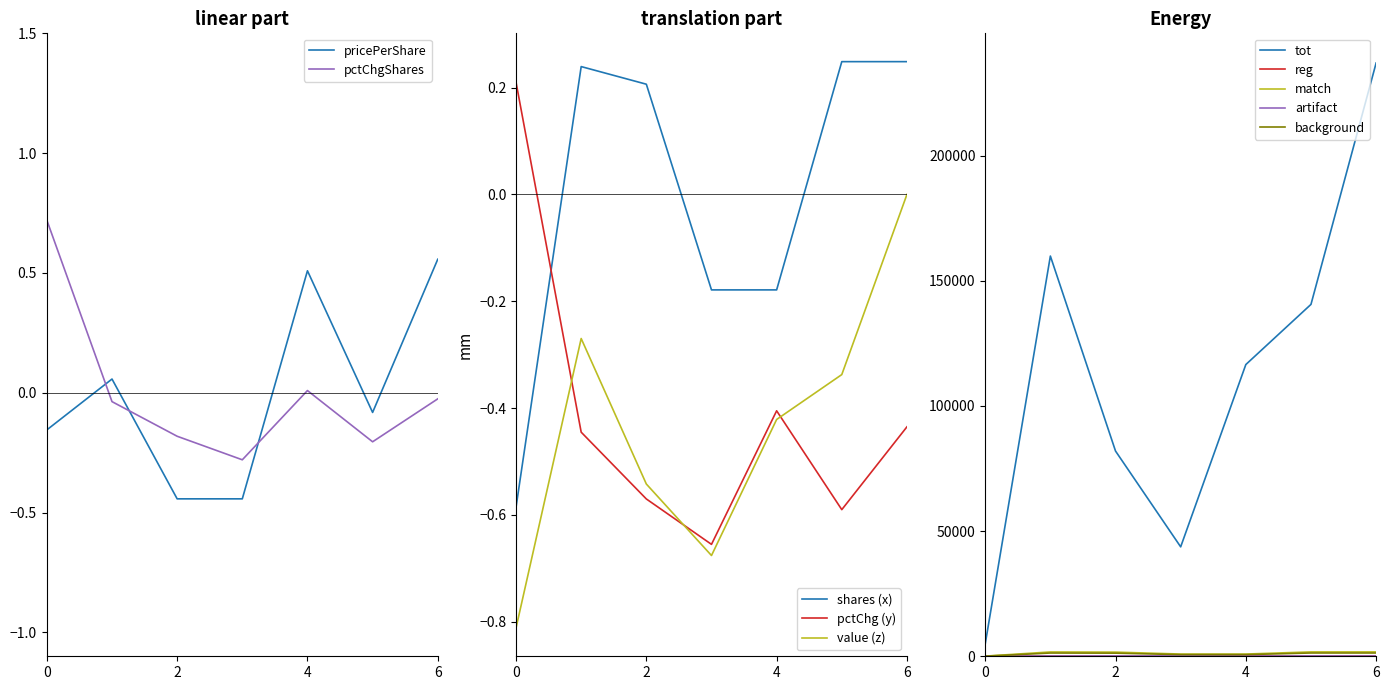

Is this an area chart (filled region under the line)?

No